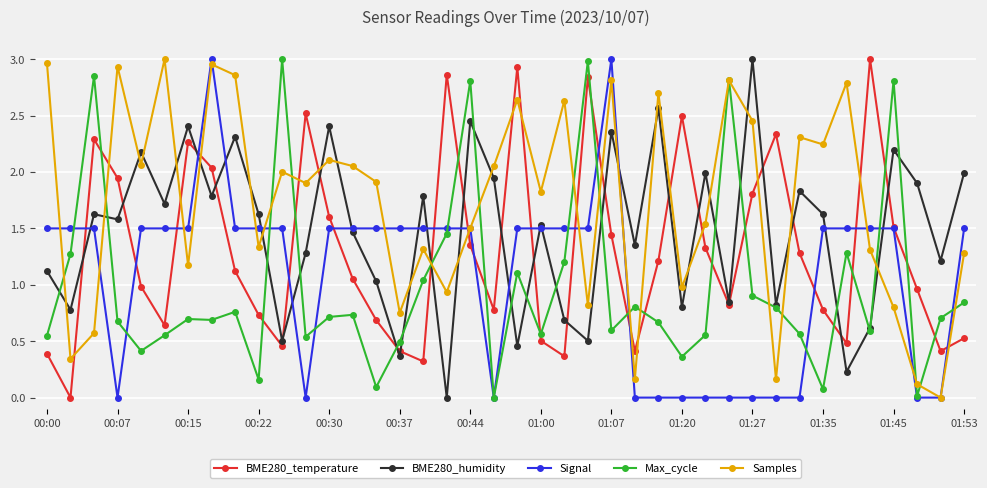

How many interior local valleys does the BME280_temperature series have?

10